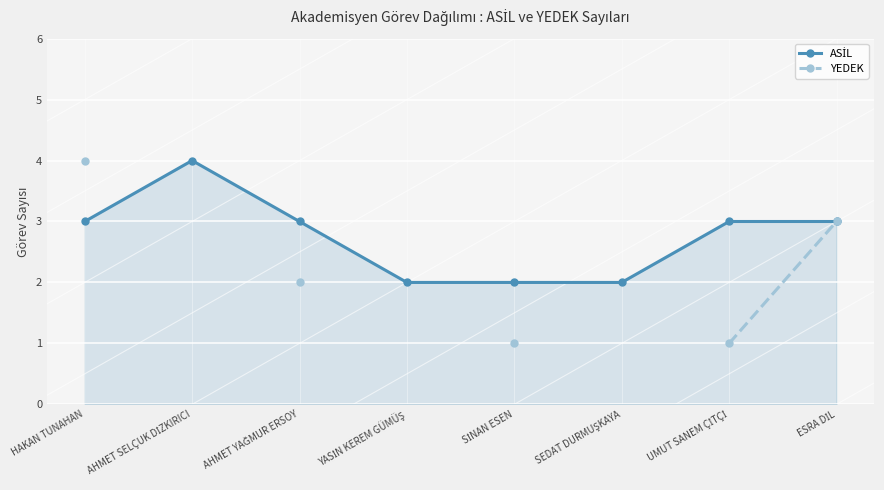

True or false: YEDEK and ASİL cross at least once.

False